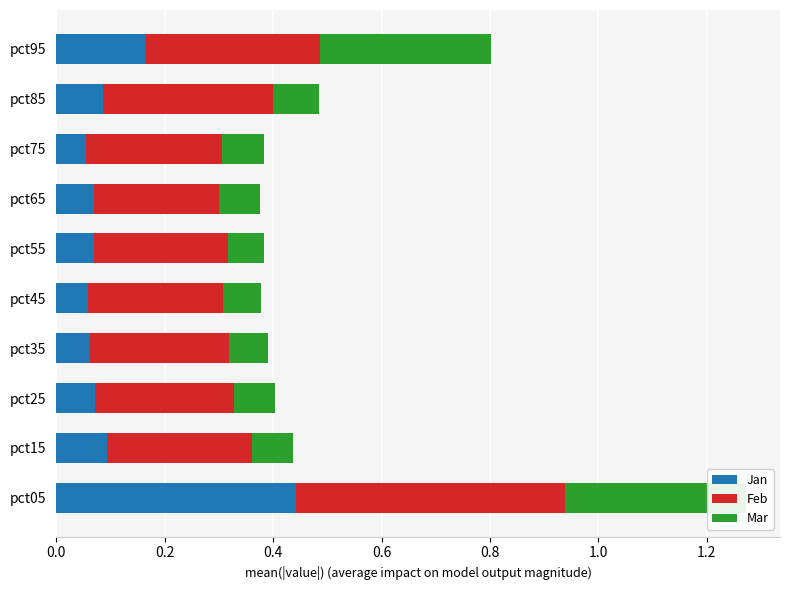

Is it true that Feb equals 0.2 at pct95?

False